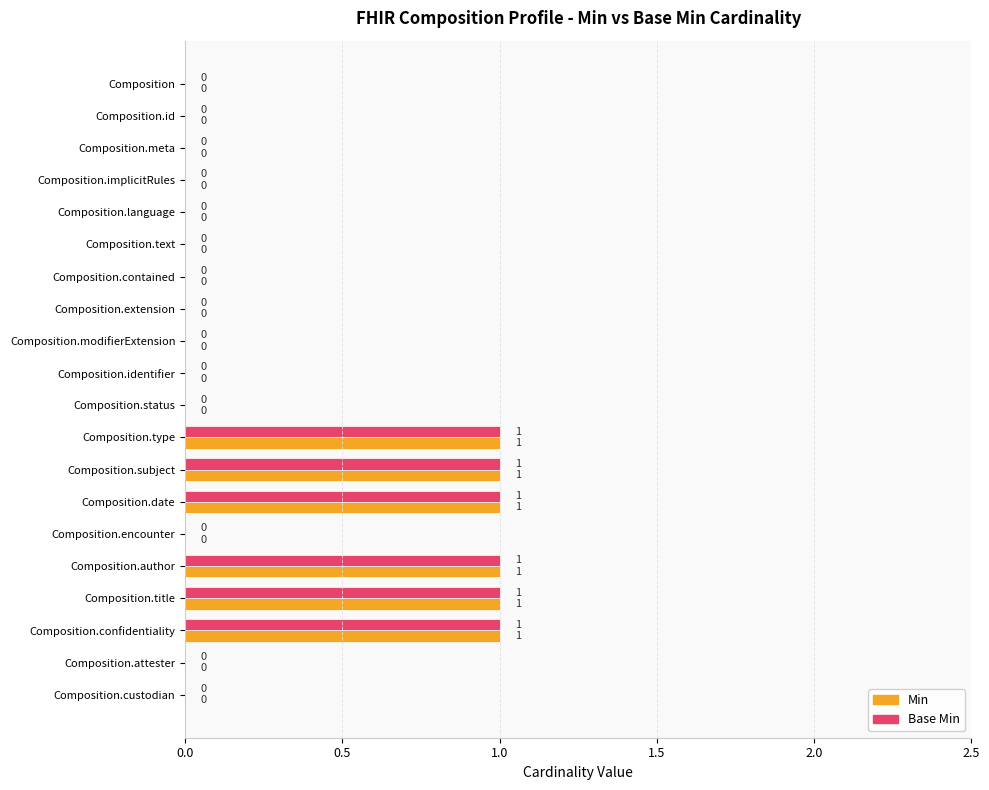

The value of Base Min at Composition.author is 2. True or false?

False